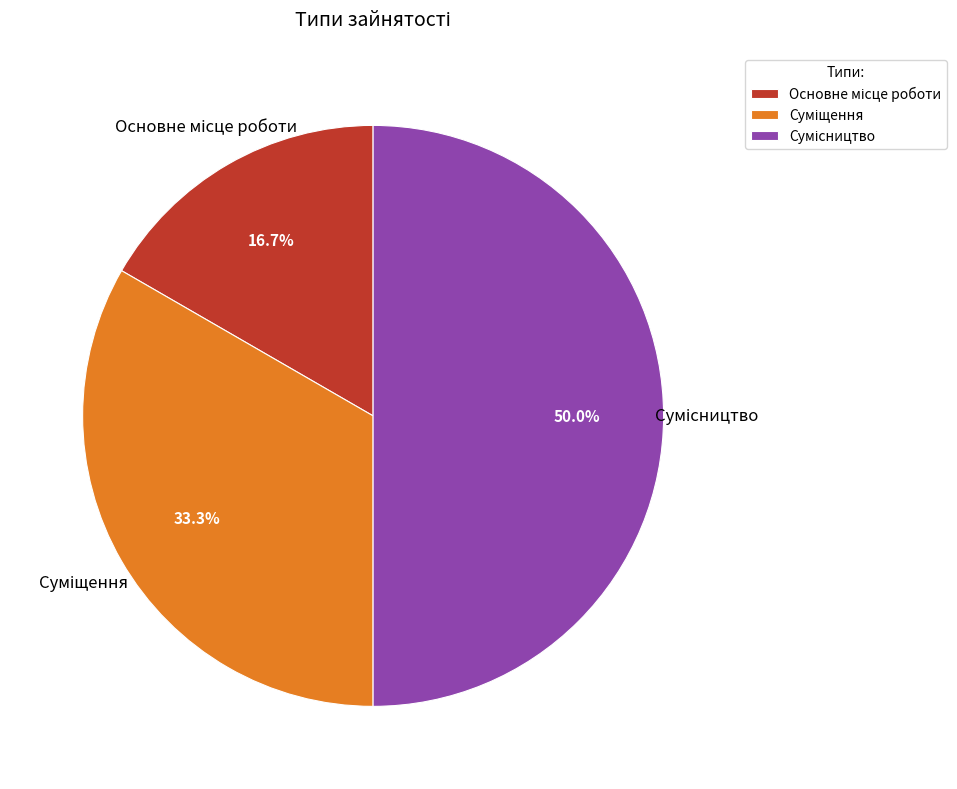

Count the number of slices in the pie.

3